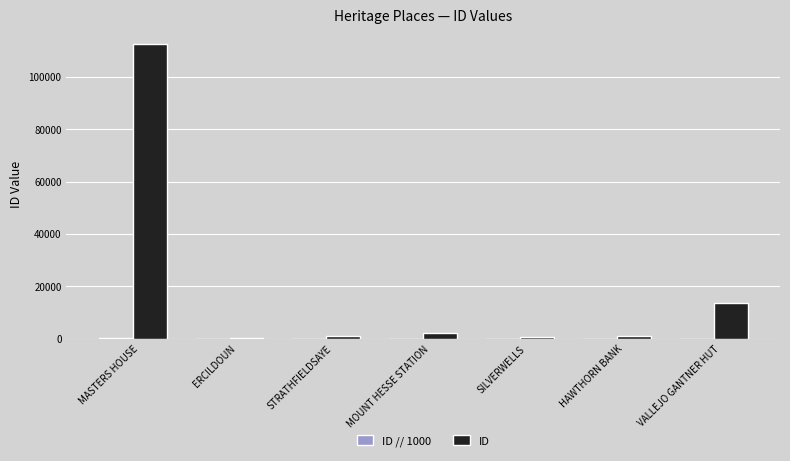

At which category is the sum across all series the highest?

MASTERS HOUSE